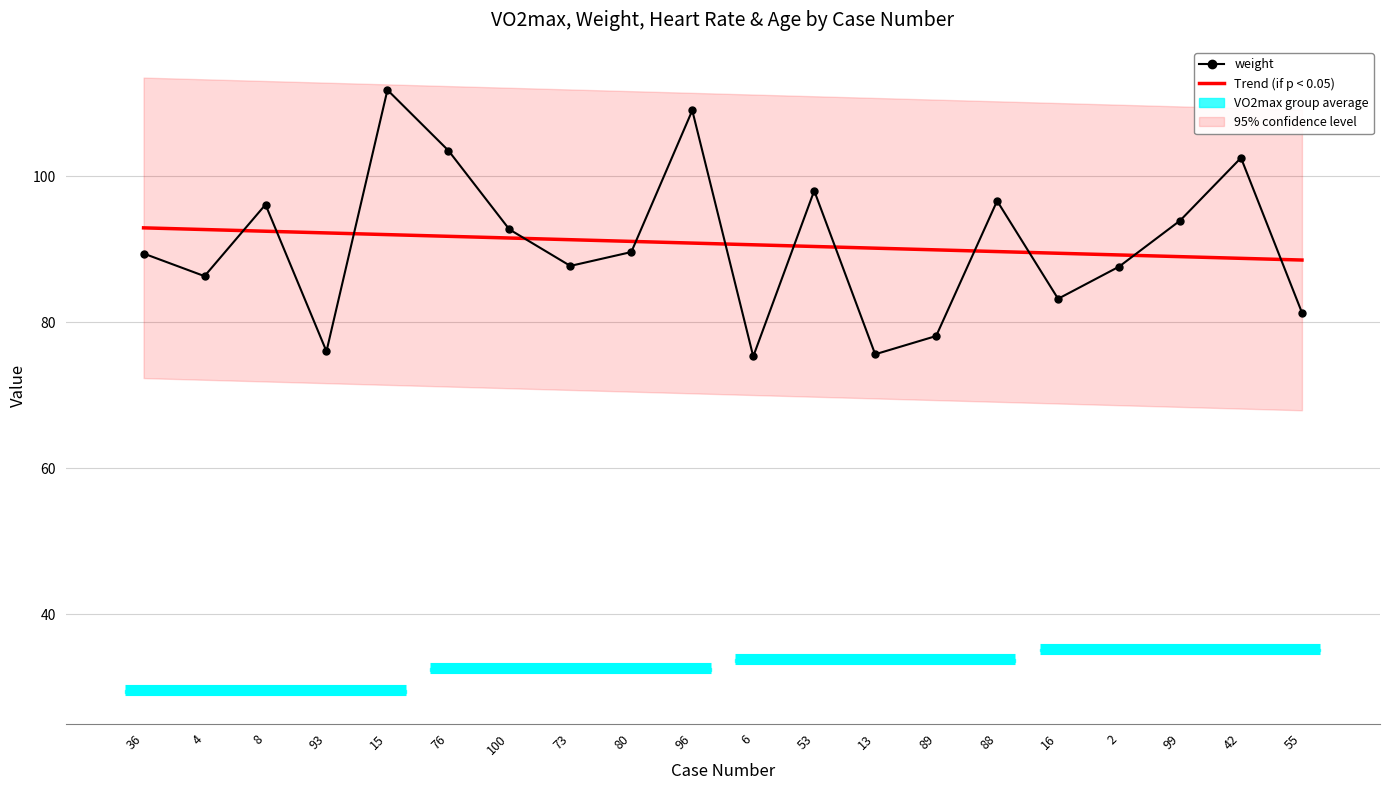

What is the smallest value displayed?

75.3